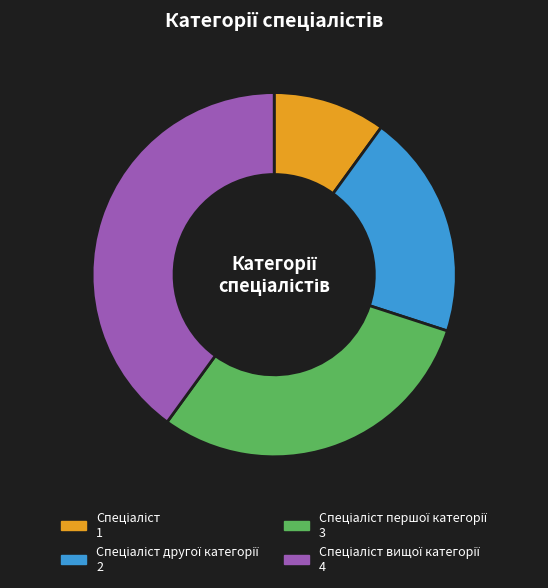

Does any single category account for the majority?

No